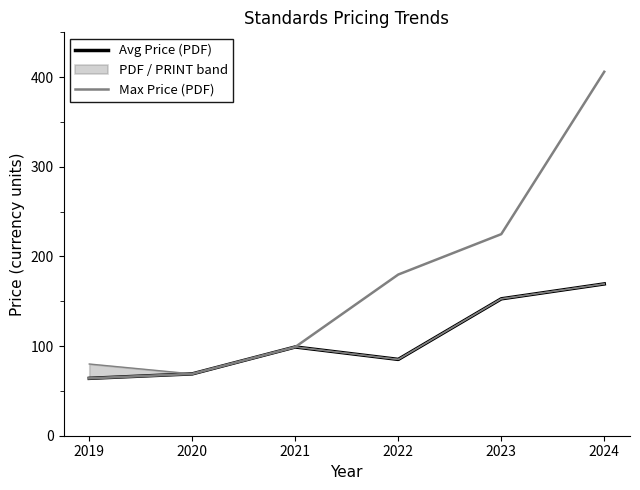

In Avg Price (PDF), how many points are higher than both neighbors (excluding endpoints)?

1